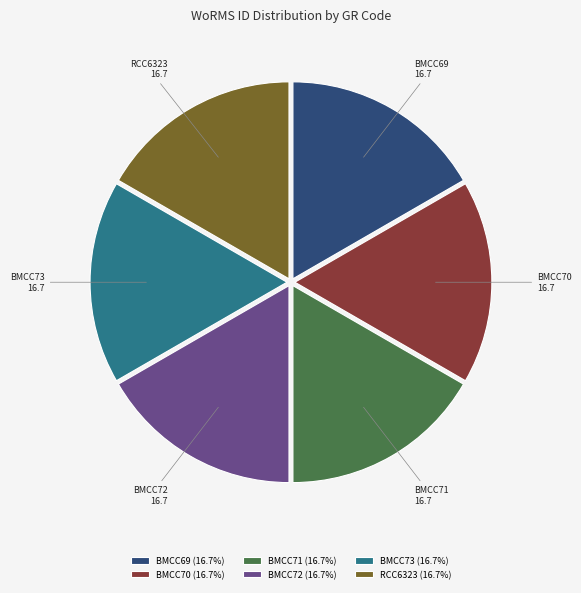

Does any single category account for the majority?

No